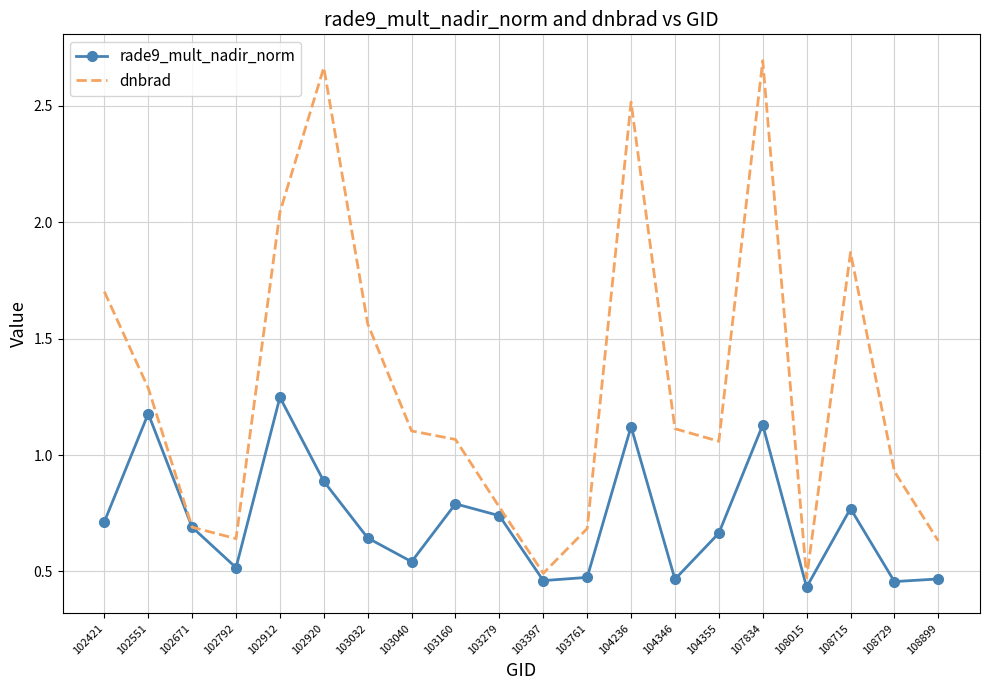

Between 103279 and 104346, which series saw the biggest shift?

dnbrad